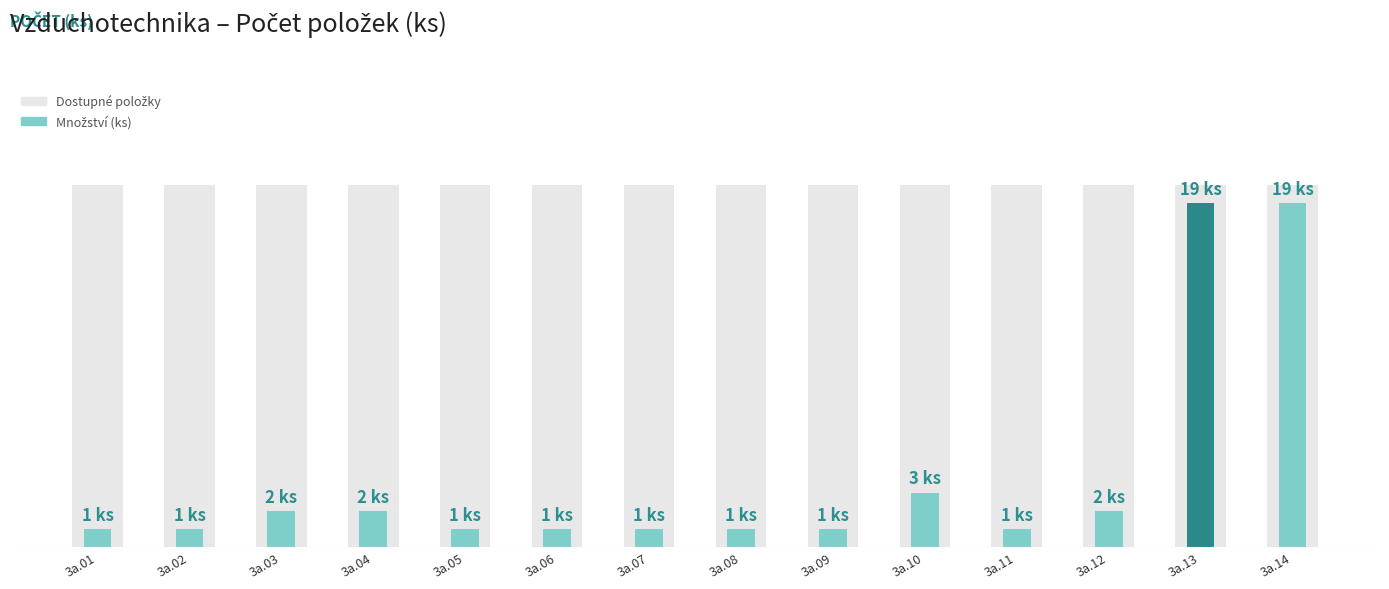

The value of Dostupné položky at 3a.03 is 20. True or false?

True